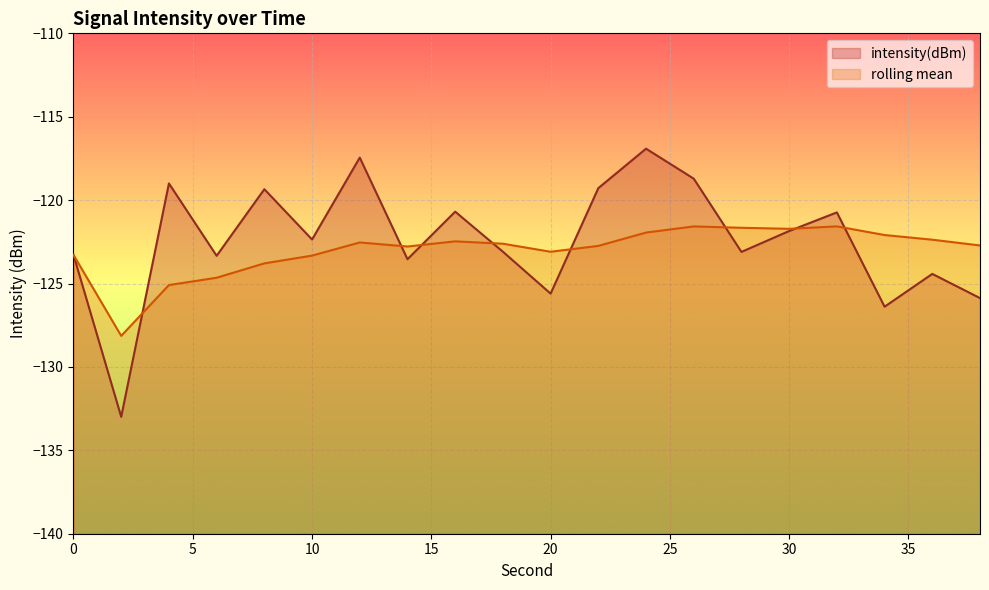

Which label corresponds to the smallest value in the chart?

2